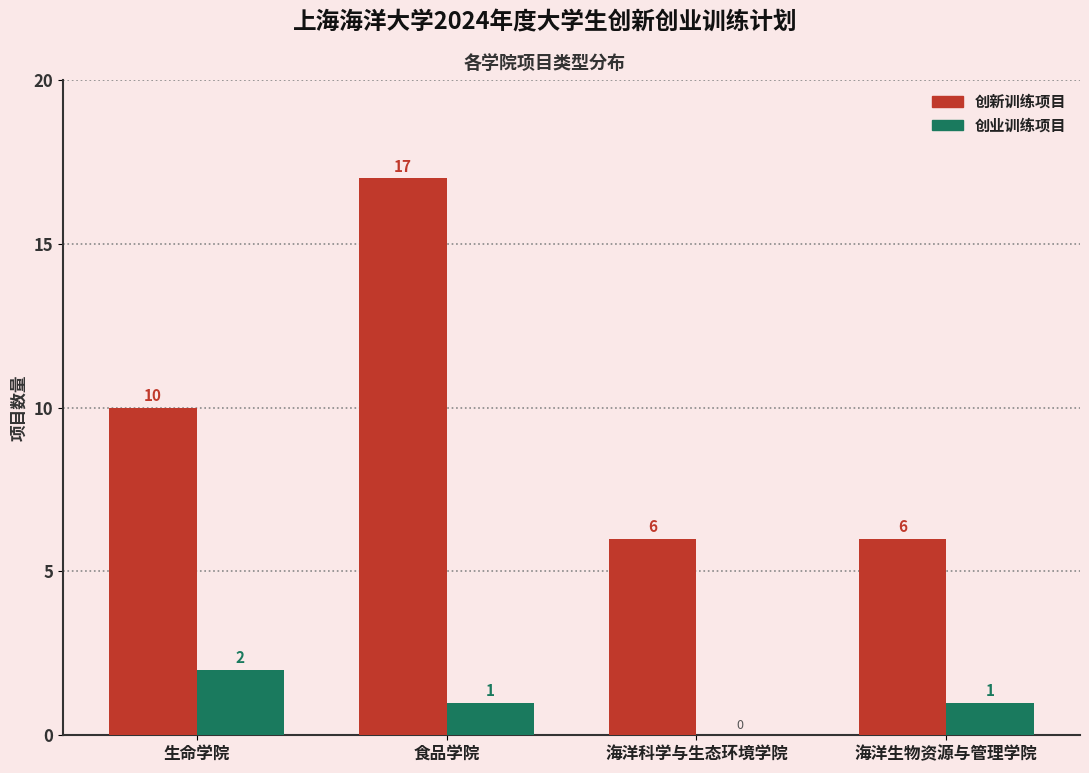

Which series has the largest range (max minus min)?

创新训练项目